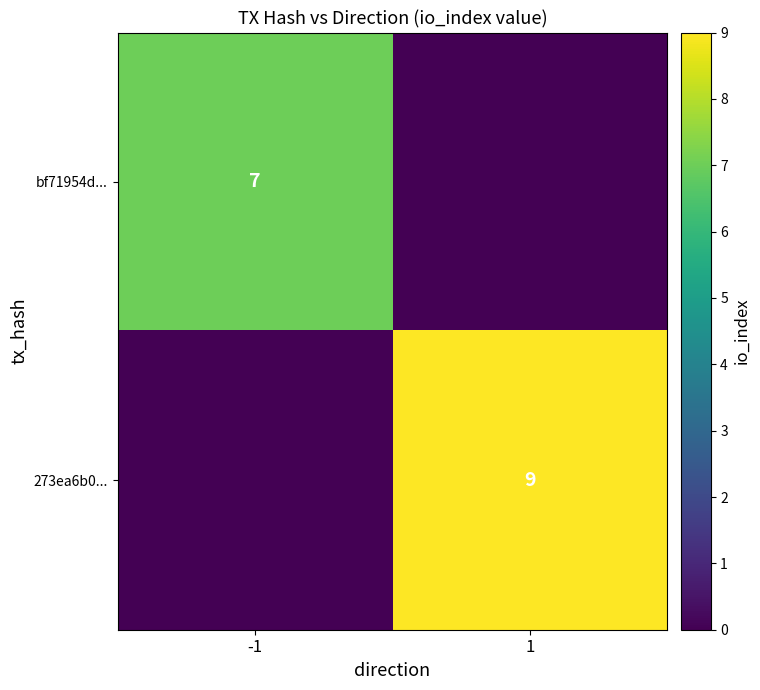

What is the total value across all series at 1?

9